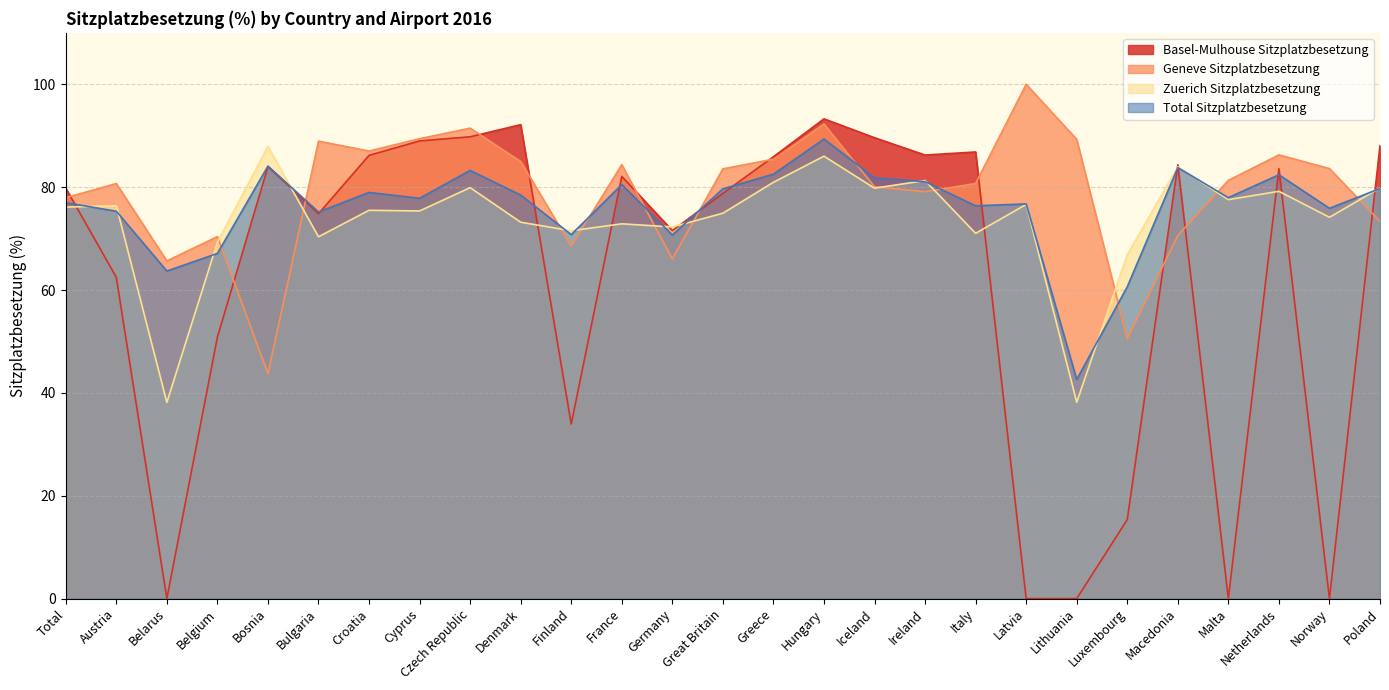

At which category is the sum across all series the highest?

Hungary